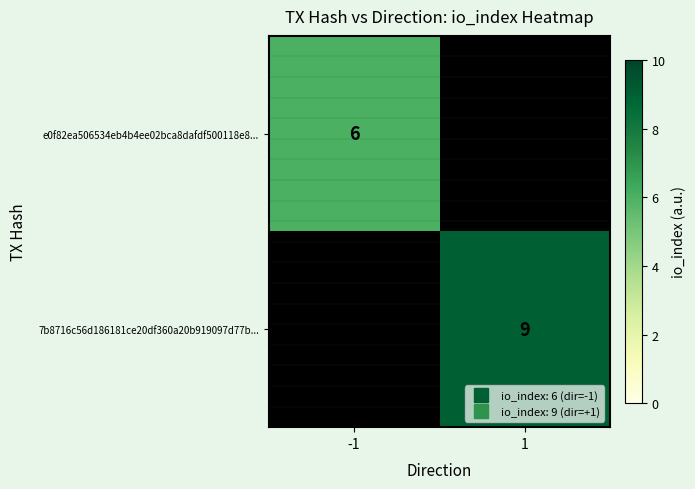

Rank the categories by 7b8716c56d186181ce20df360a20b919097d77b... value from lowest to highest.

-1, 1